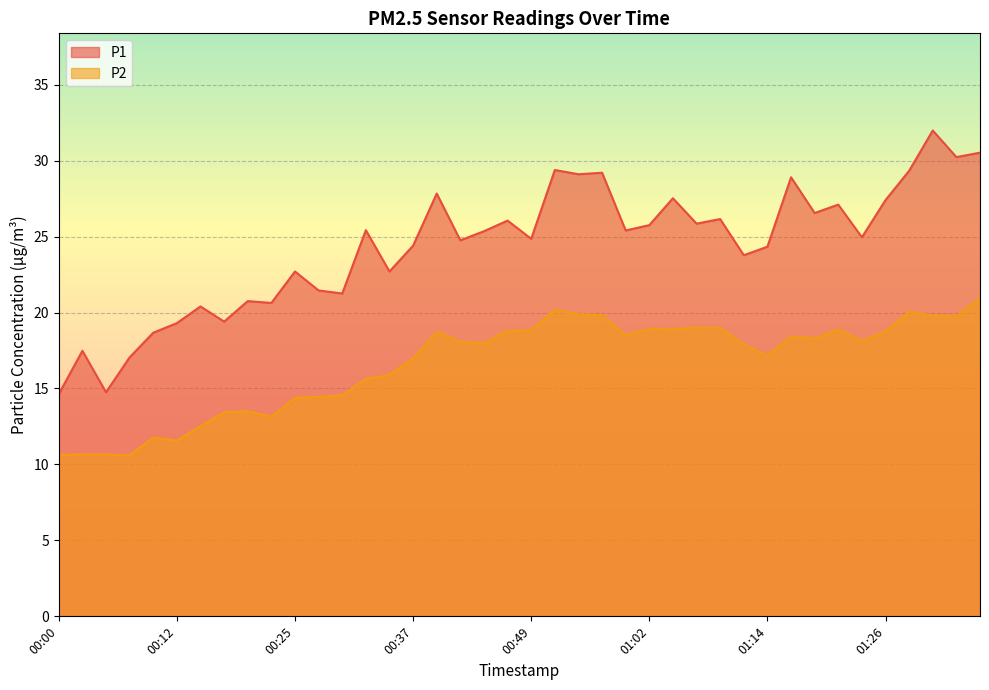

What is the spread (max minus min) of values at 00:20?

7.2